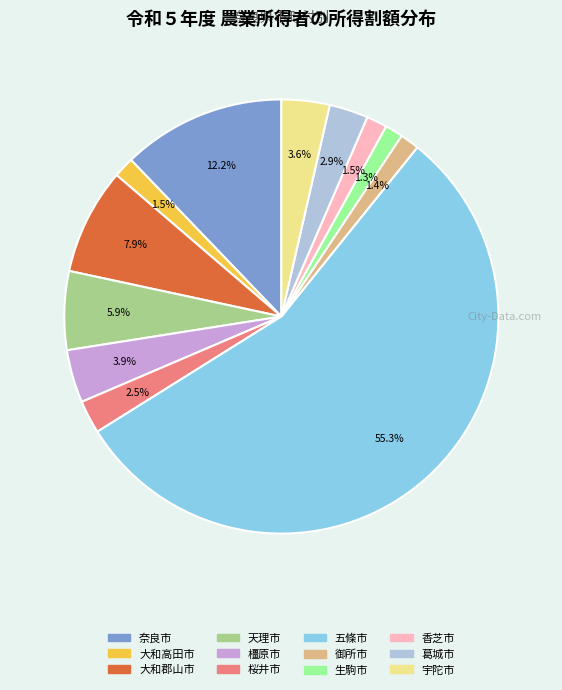

What is the majority slice?

五條市